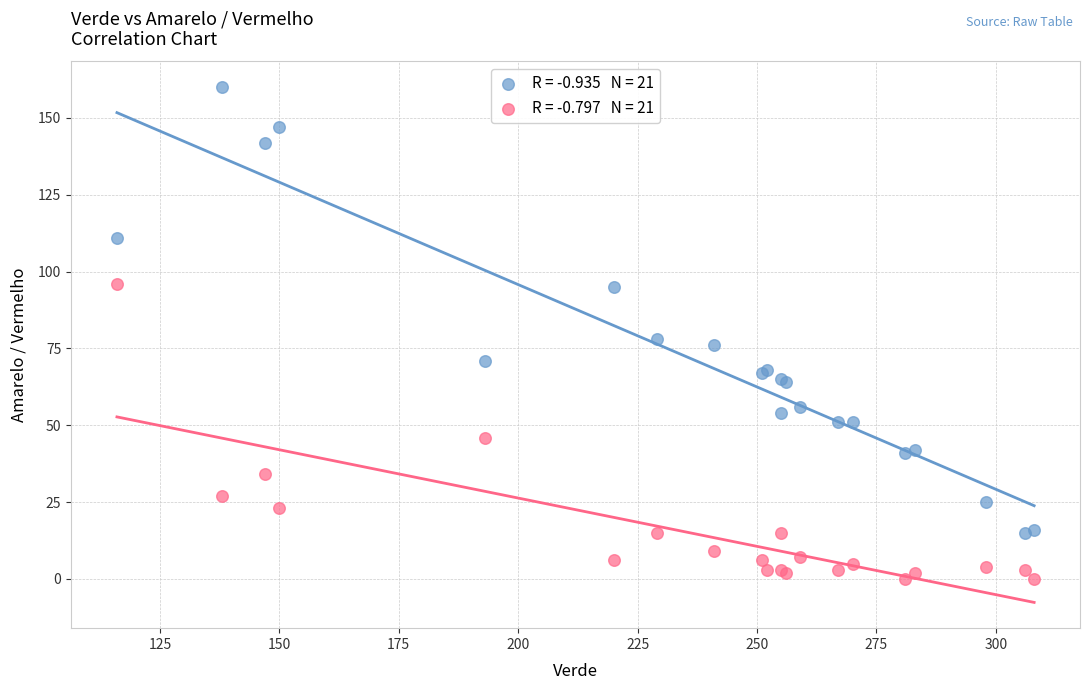

Across all series, what Y value is closest to 80?

78